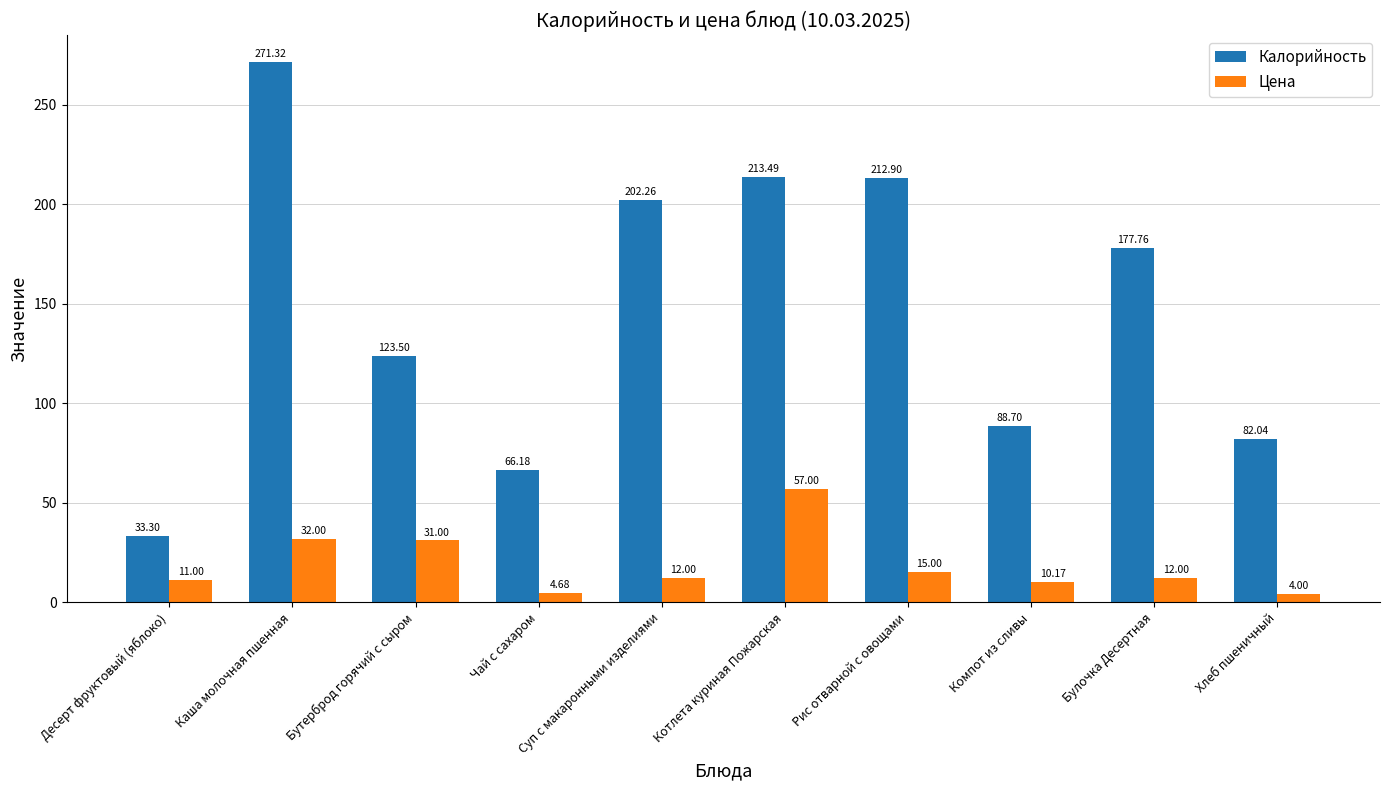

Reading left to right, what are all the values shown in this chart?

Калорийность: 33.3	271.3	123.5	66.2	202.3	213.5	212.9	88.7	177.8	82.0
Цена: 11.0	32.0	31.0	4.7	12.0	57.0	15.0	10.2	12.0	4.0